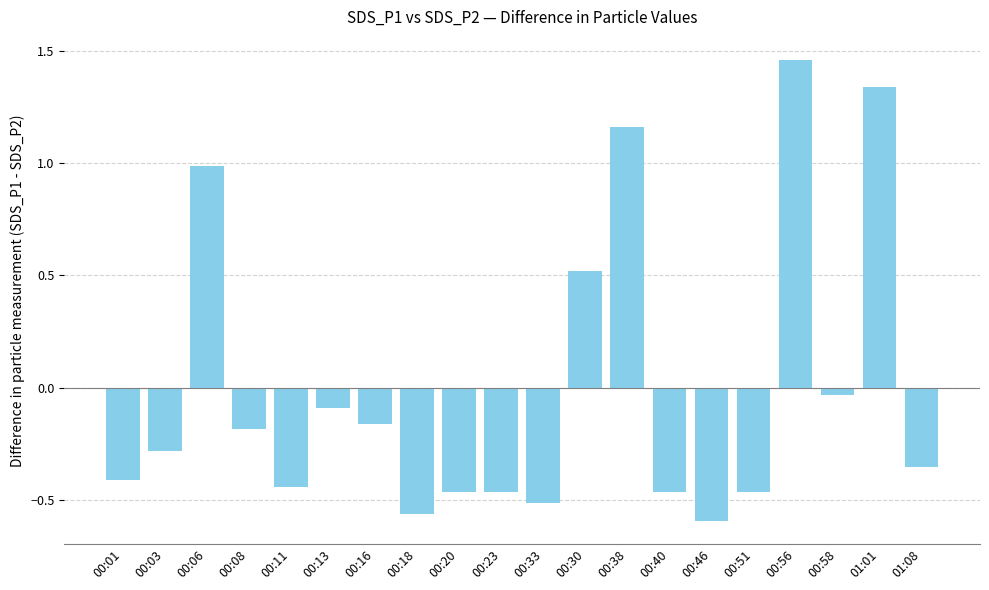

Count the number of categories in the chart.

20